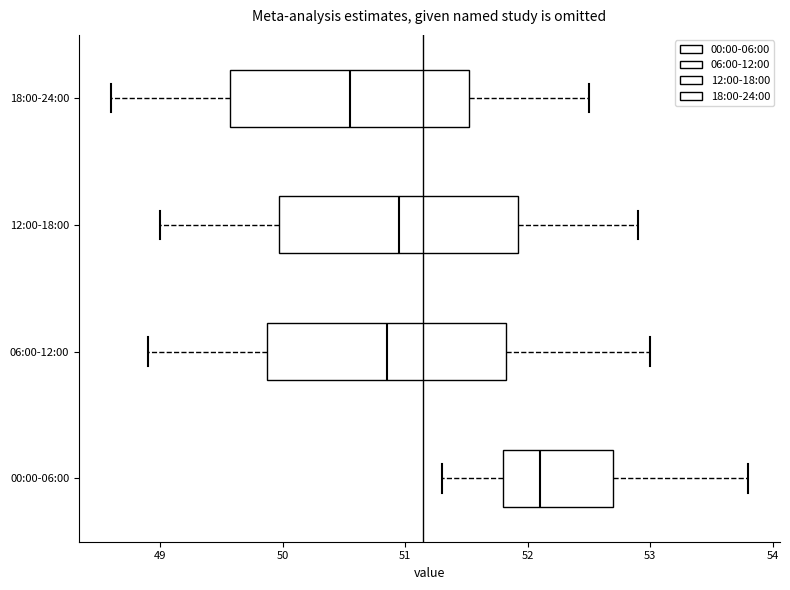

Which box has the furthest to the right median line?

00:00-06:00